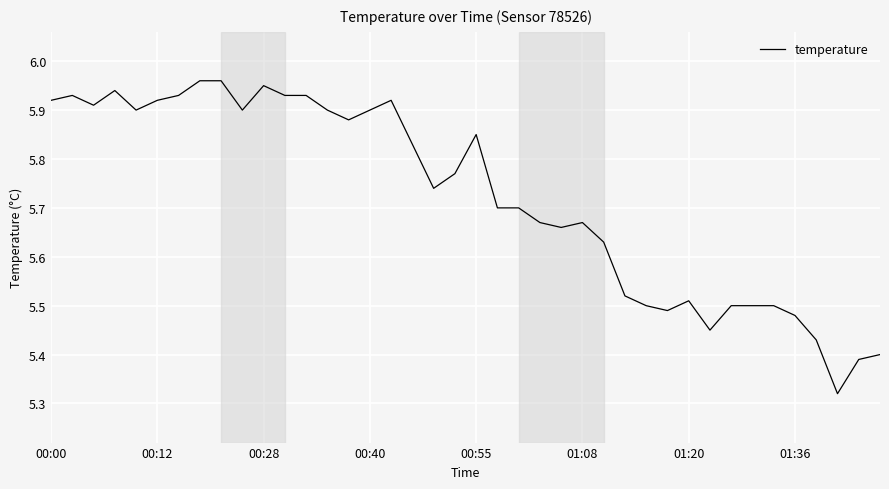

What is the difference between the maximum and minimum values?

0.6